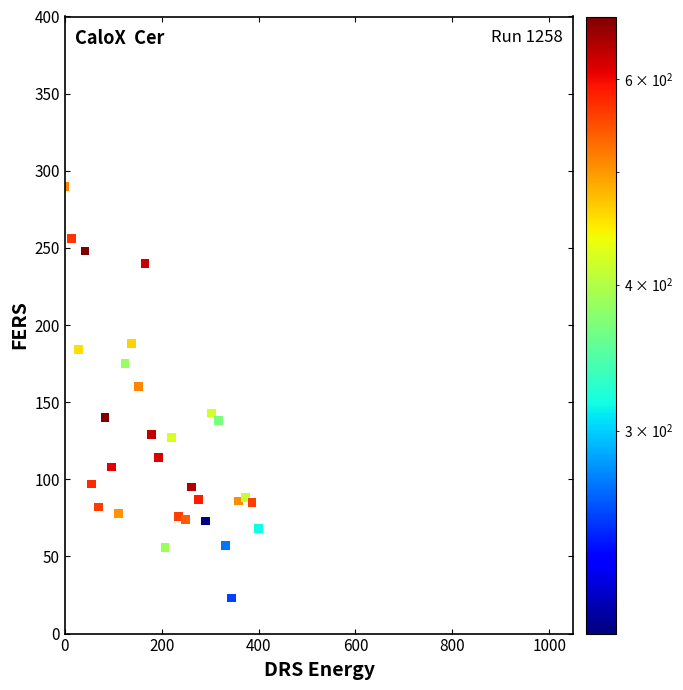

What Y value in the scatter plot is closest to 156?

160